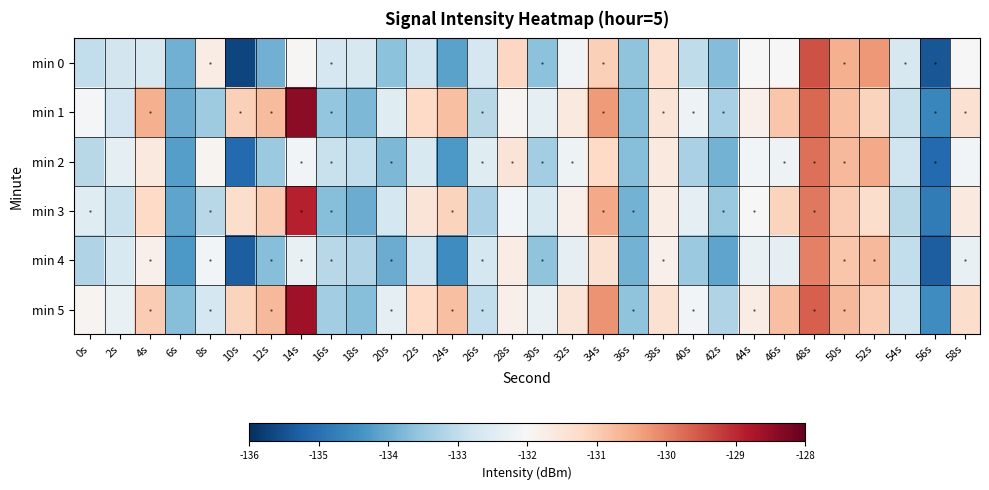

Between 34s and 30s, which is larger?

34s